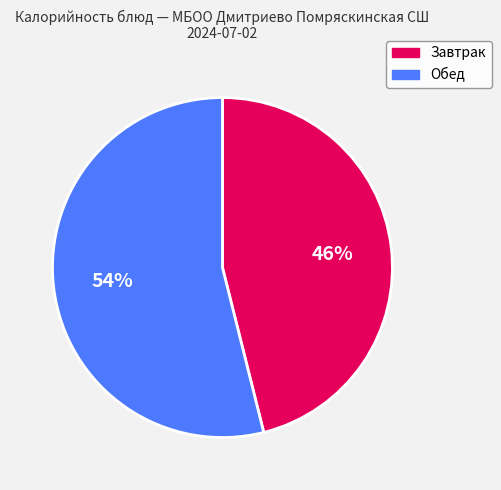

To the nearest percent, what is the average slice percentage?

50%